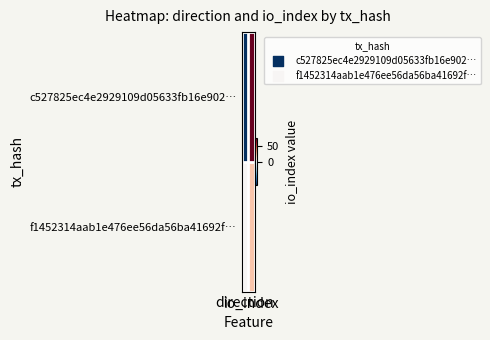

At how many categories does at least one series exceed 16?

1